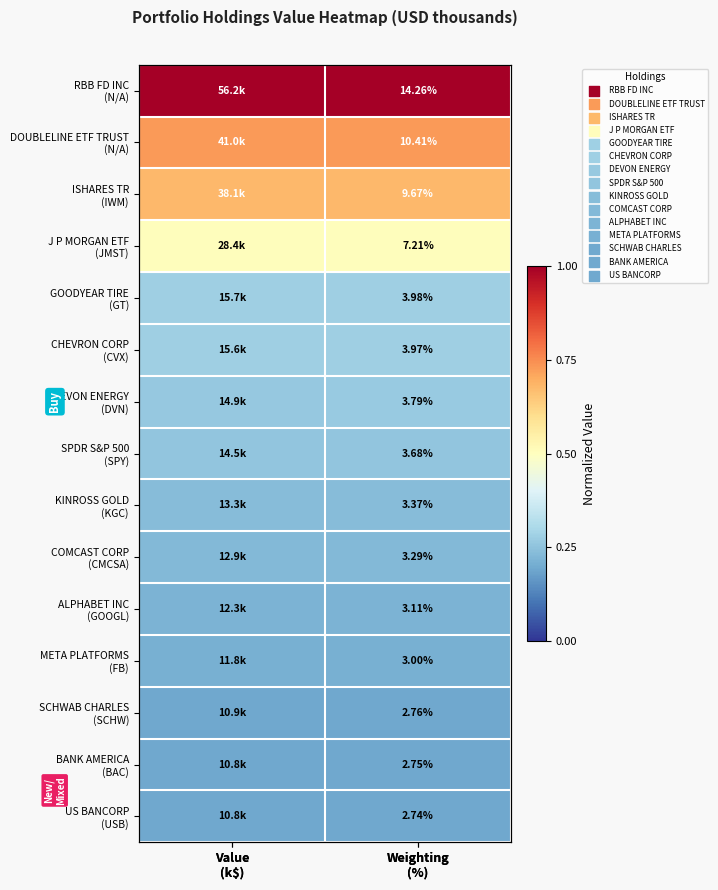

What is the minimum value for GOODYEAR TIRE (GT)?

0.3